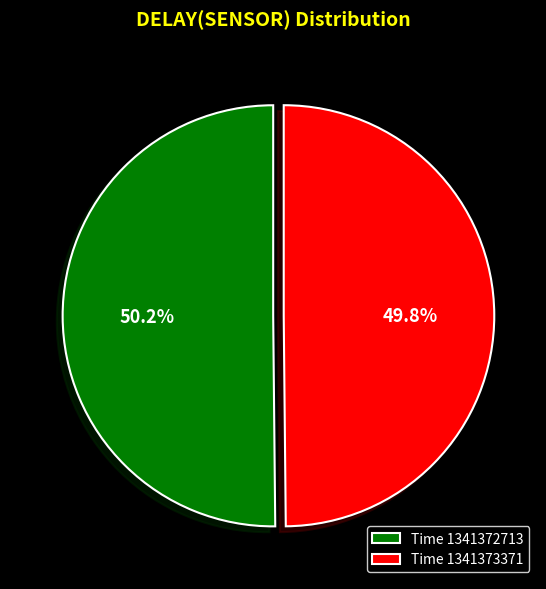

How many segments does this pie chart have?

2